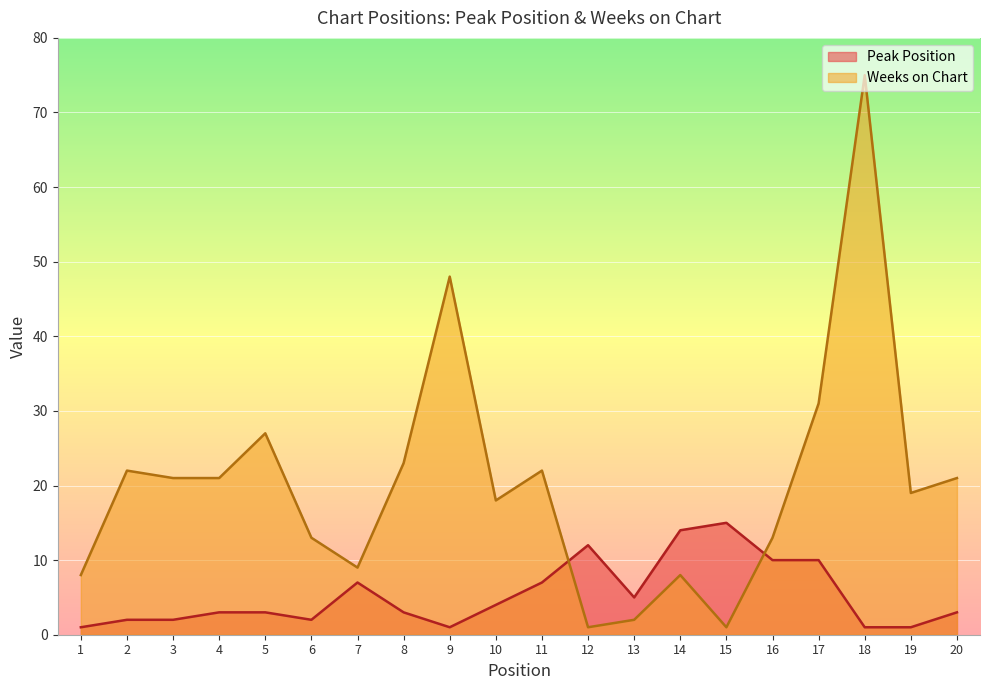

Between 12 and 1, which is larger?

12